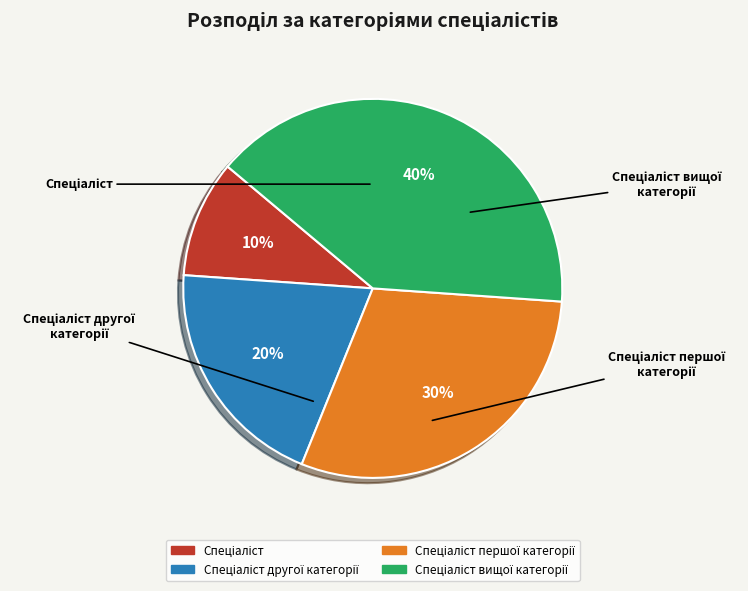

To the nearest percent, what is the average slice percentage?

25%